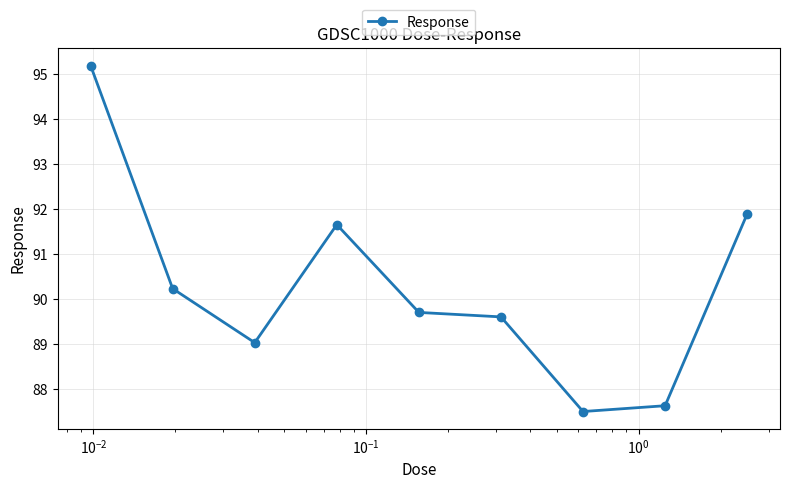

What is the smallest value displayed?

87.5